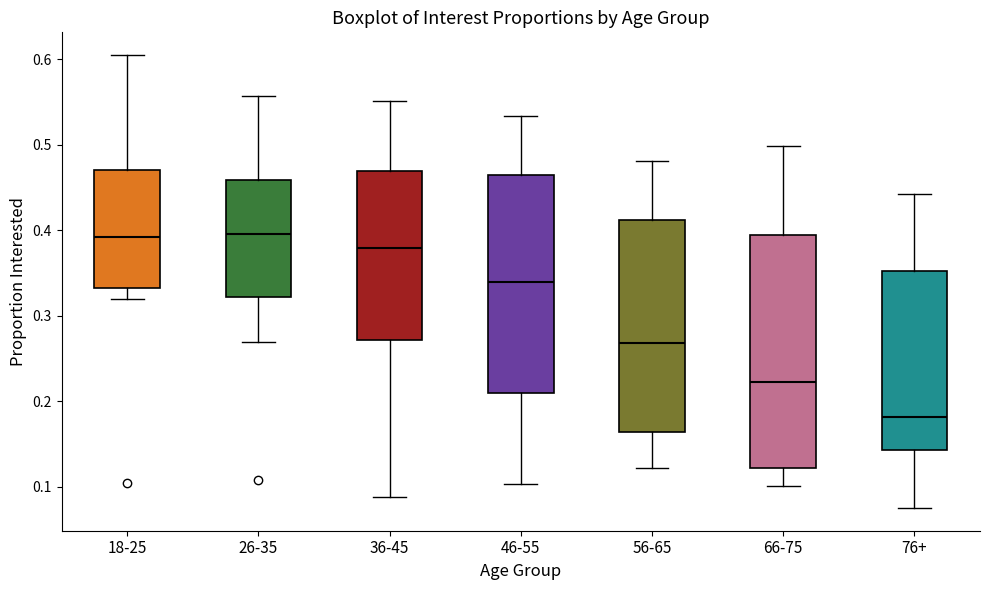

Reading left to right, read every box against the y-axis: the position of its median line, the range the box covers, and the ends of its whiskers. The values are not printed on the chart, so give them approximately, as read against the axis.

18-25: median 0.39, box 0.33 to 0.47, whiskers 0.32 to 0.61
26-35: median 0.40, box 0.32 to 0.46, whiskers 0.27 to 0.56
36-45: median 0.38, box 0.27 to 0.47, whiskers 0.09 to 0.55
46-55: median 0.34, box 0.21 to 0.47, whiskers 0.10 to 0.53
56-65: median 0.27, box 0.16 to 0.41, whiskers 0.12 to 0.48
66-75: median 0.22, box 0.12 to 0.39, whiskers 0.10 to 0.50
76+: median 0.18, box 0.14 to 0.35, whiskers 0.08 to 0.44